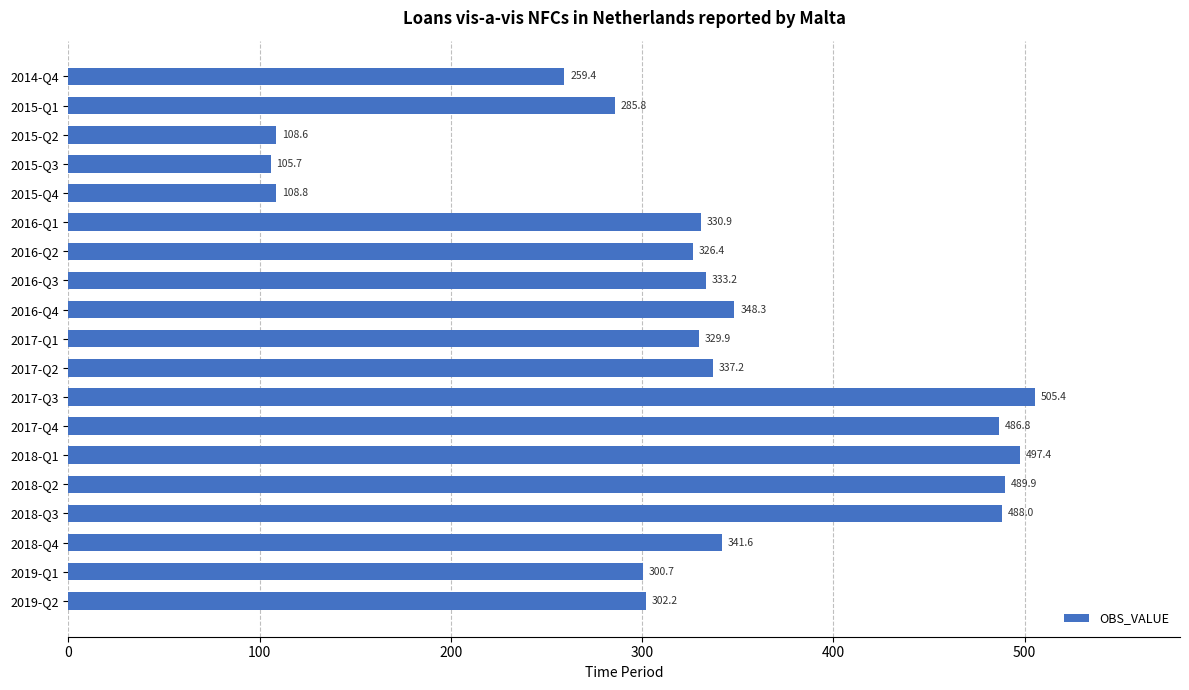

What is the value of the 12th bar from the top?

505.4